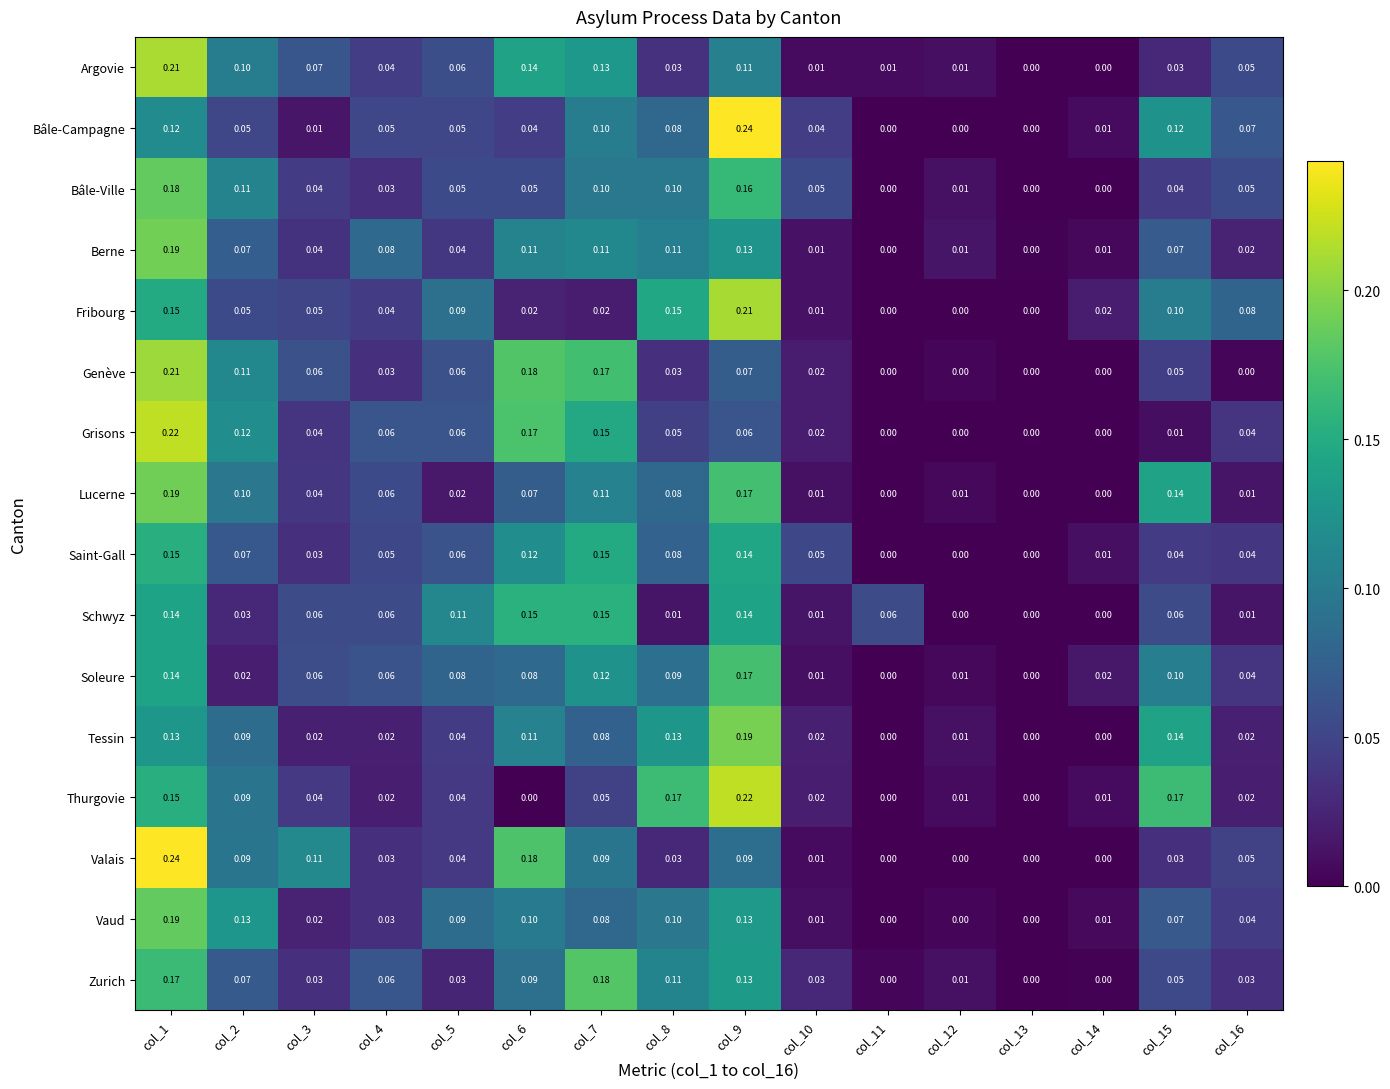

Is the value of Vaud at col_4 greater than the value of Bâle-Campagne at col_14?

Yes